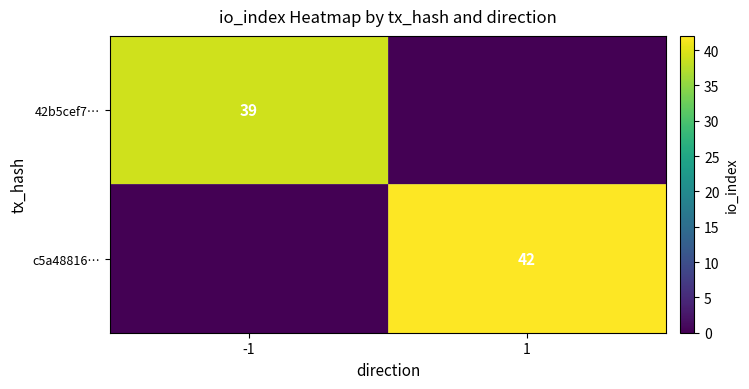

Is the value of c5a48816… at 1 greater than the value of 42b5cef7… at -1?

Yes